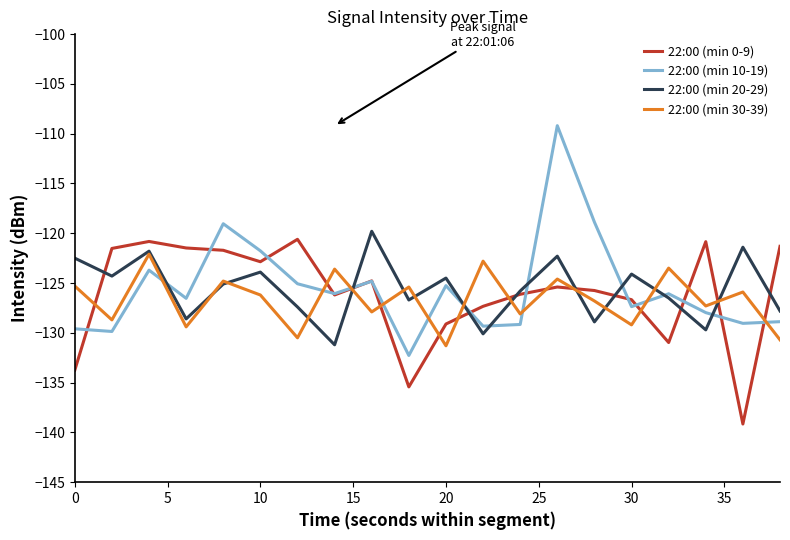

True or false: 22:00 (min 10-19) has more than 0 points higher than both neighbors.

True